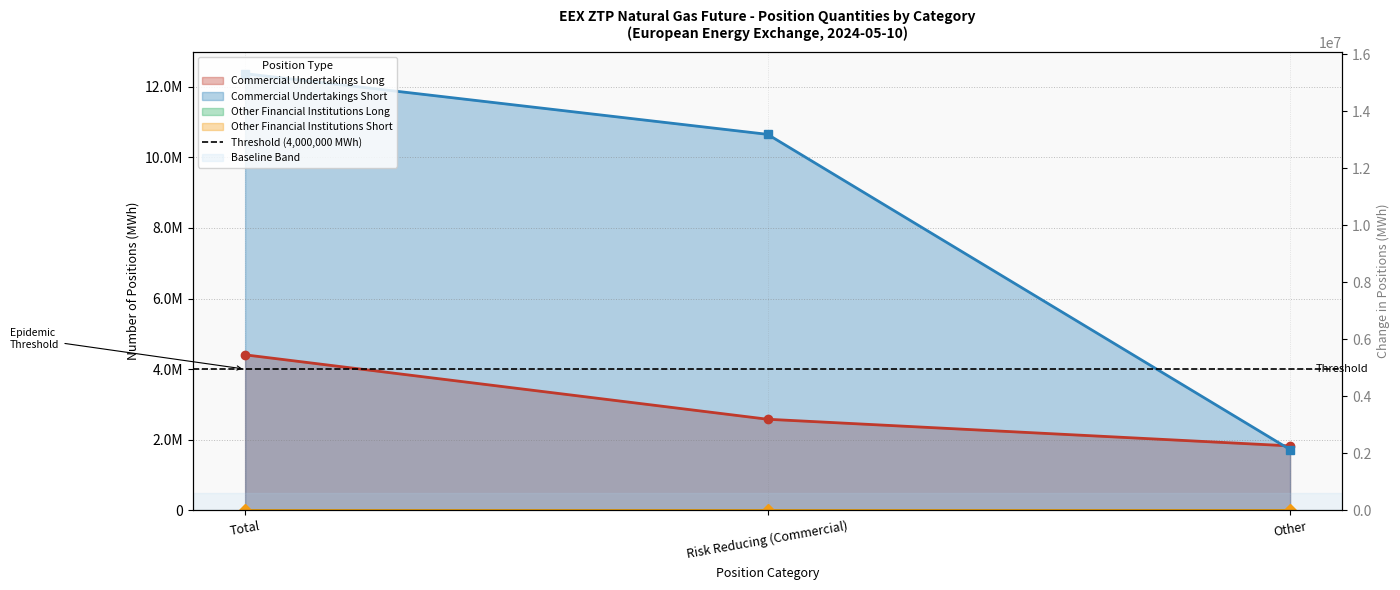

The Commercial Undertakings Long series shows 1825200 at Other. True or false?

True